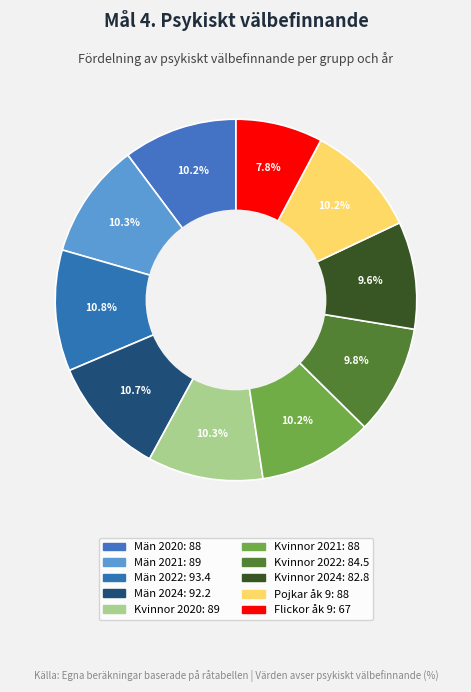

Which slice is the largest?

Män 2022